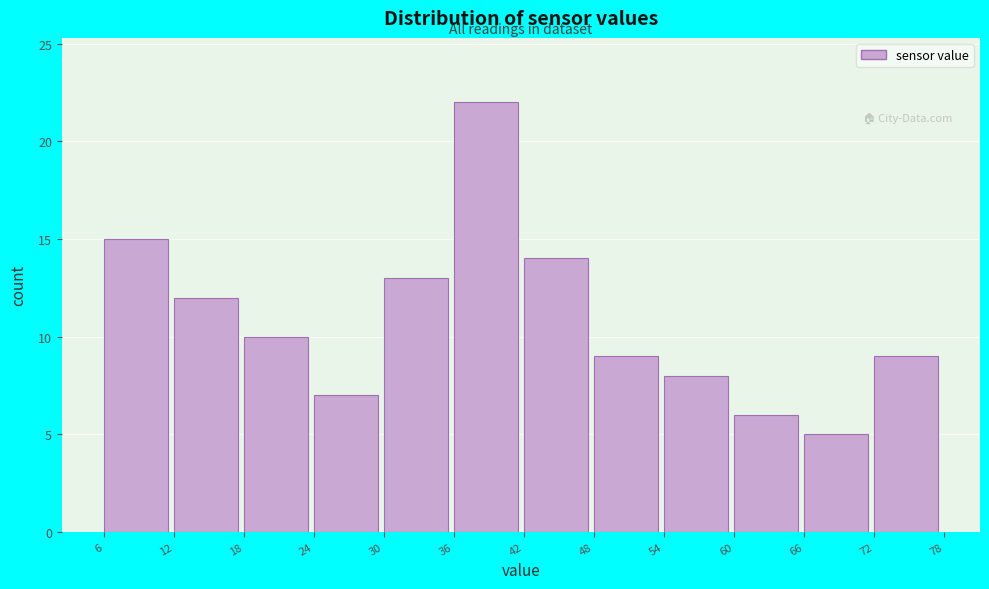

Reading left to right, list every bar in this chart as the range it spans on the x-axis followed by its height. The values are not printed on the chart, so give them approximately, as read against the axis.

6 to 12: 15
12 to 18: 12
18 to 24: 10
24 to 30: 7
30 to 36: 13
36 to 42: 22
42 to 48: 14
48 to 54: 9
54 to 60: 8
60 to 66: 6
66 to 72: 5
72 to 78: 9